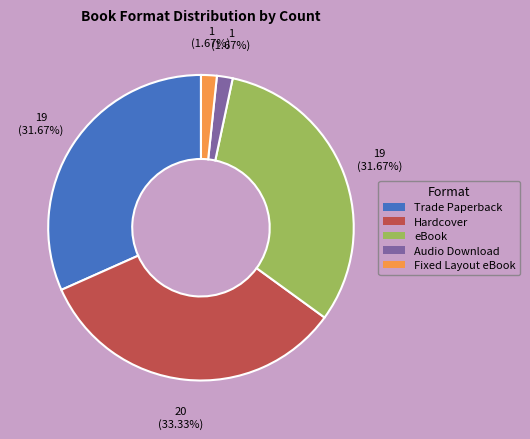

Between Hardcover and eBook, which is larger?

Hardcover